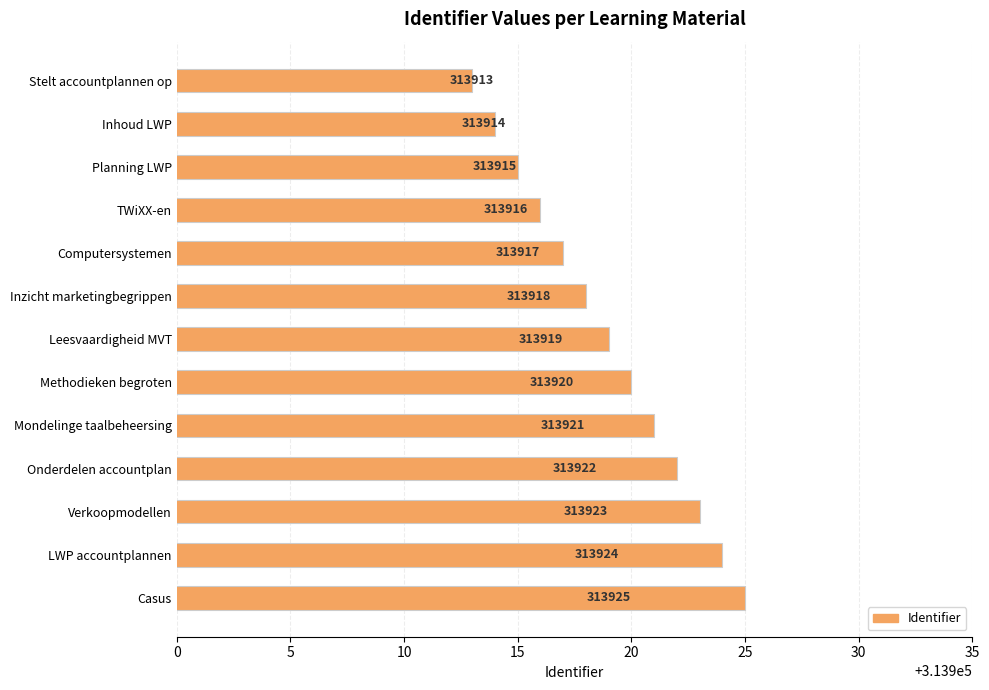

Reading top to bottom, what are all the values shown in this chart?

313913	313914	313915	313916	313917	313918	313919	313920	313921	313922	313923	313924	313925